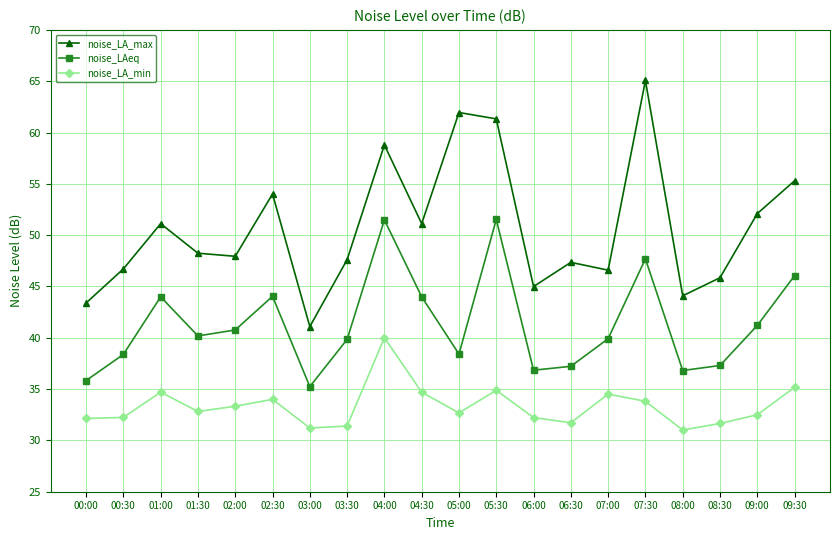

Rank the series by their maximum value, from lowest to highest.

noise_LA_min, noise_LAeq, noise_LA_max